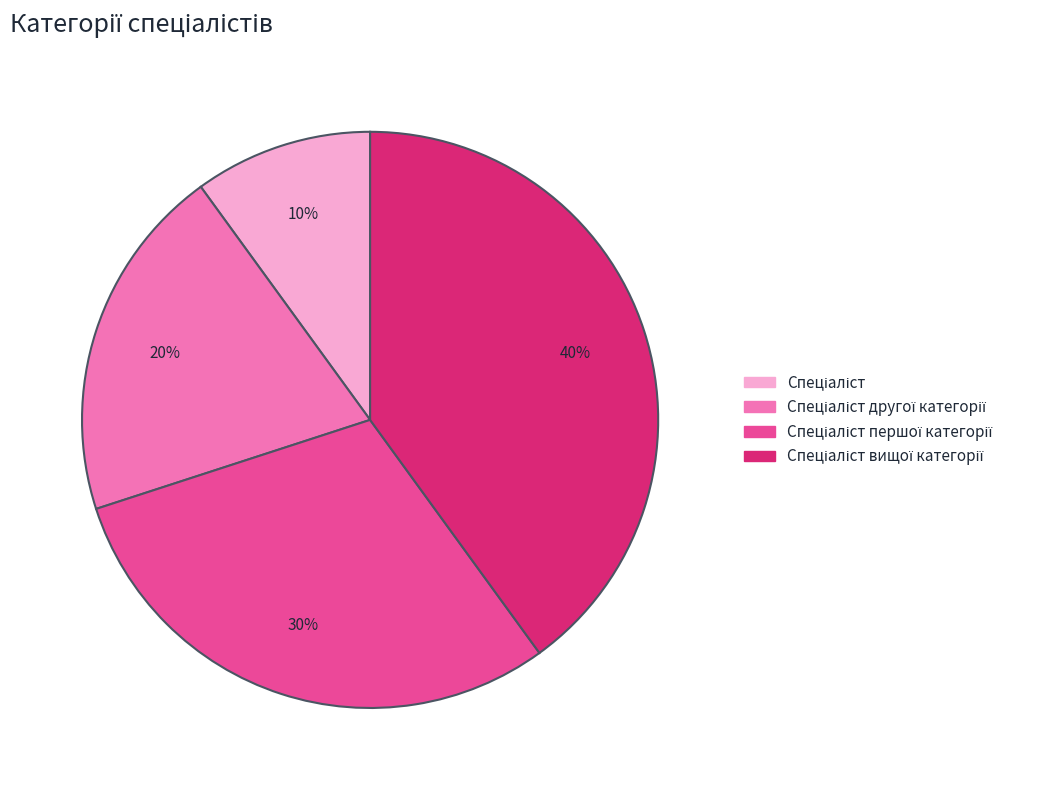

Is there any slice that represents more than half of the pie?

No